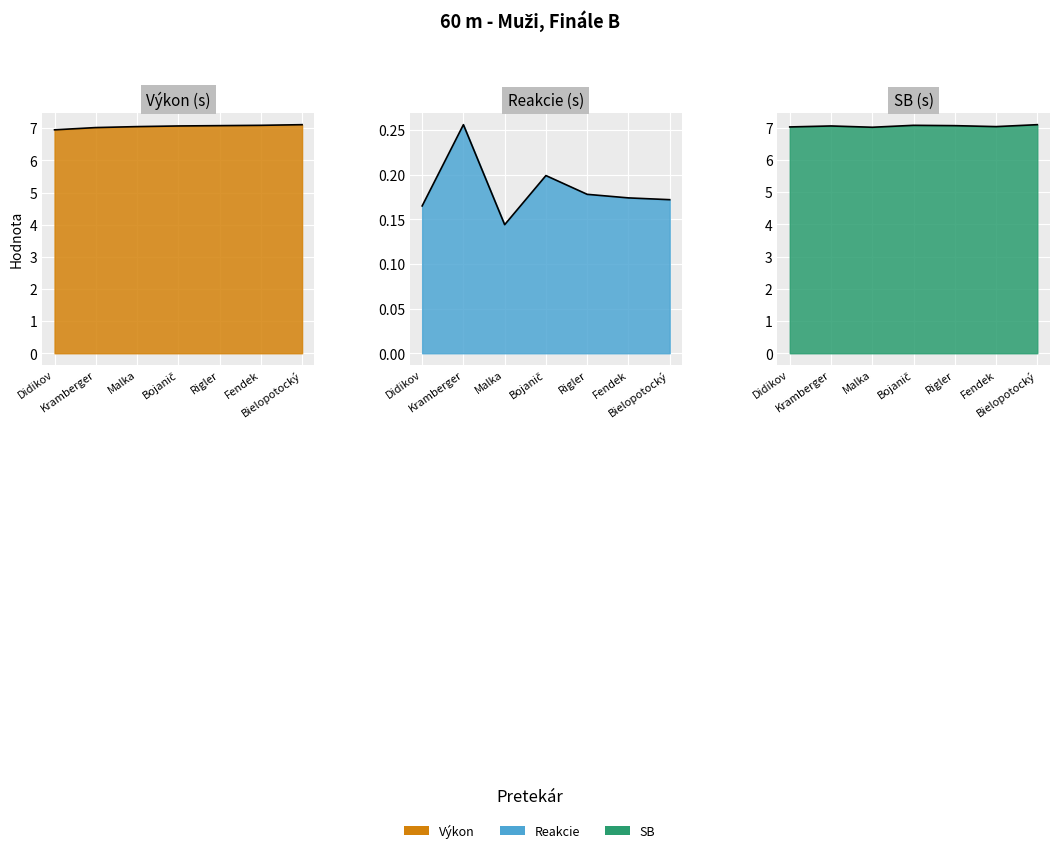

At which label is SB closest to 7?

Malka